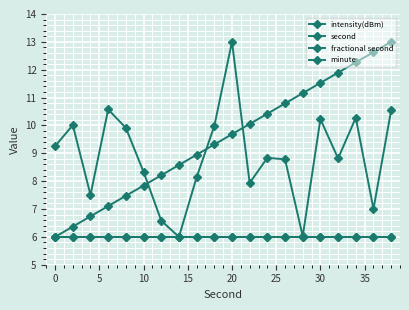

True or false: minute has more than 1 points higher than both neighbors.

False